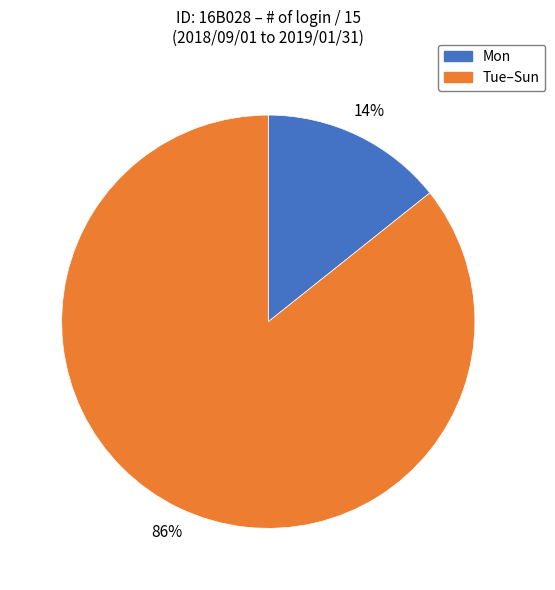

How many segments does this pie chart have?

2